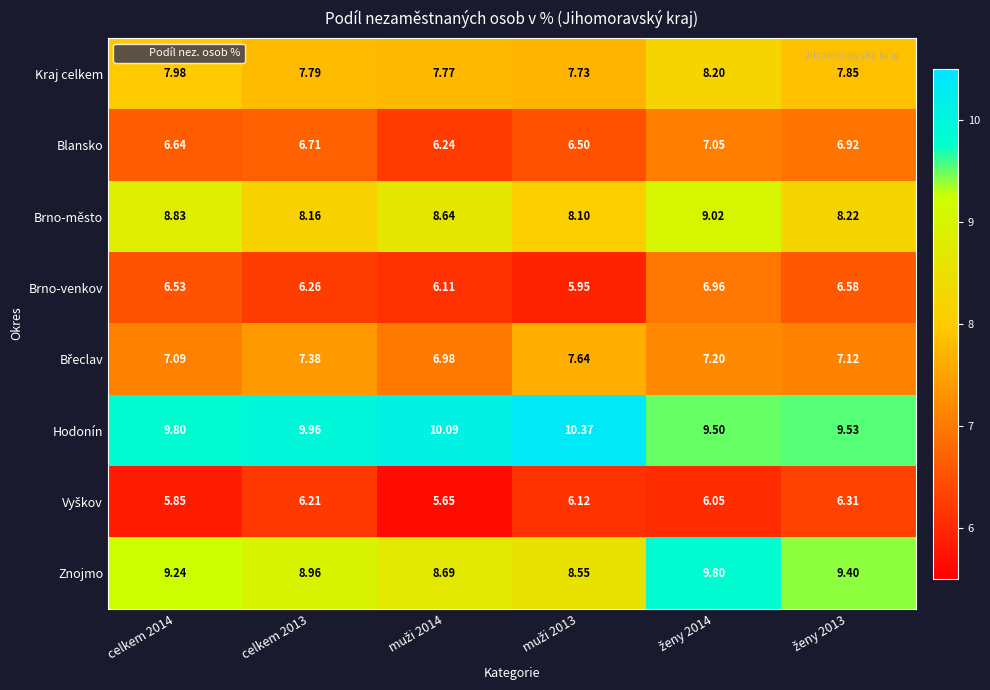

Which series has the largest total across all categories?

Hodonín